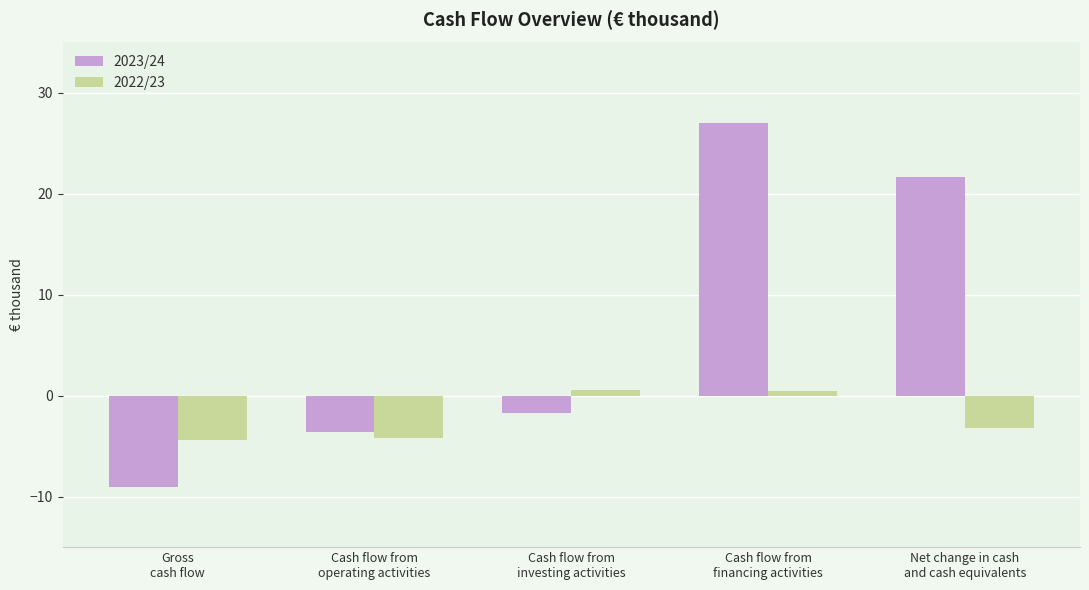

What is the difference between the highest and lowest values at Cash flow from
financing activities?

26.5